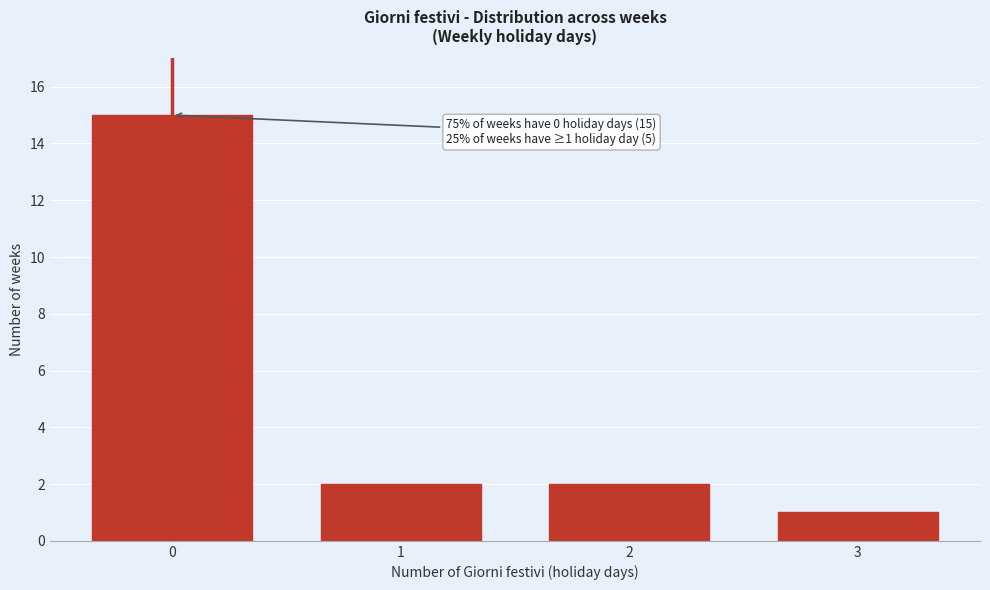

Reading left to right, extract all data points from this chart.

0=15	1=2	2=2	3=1